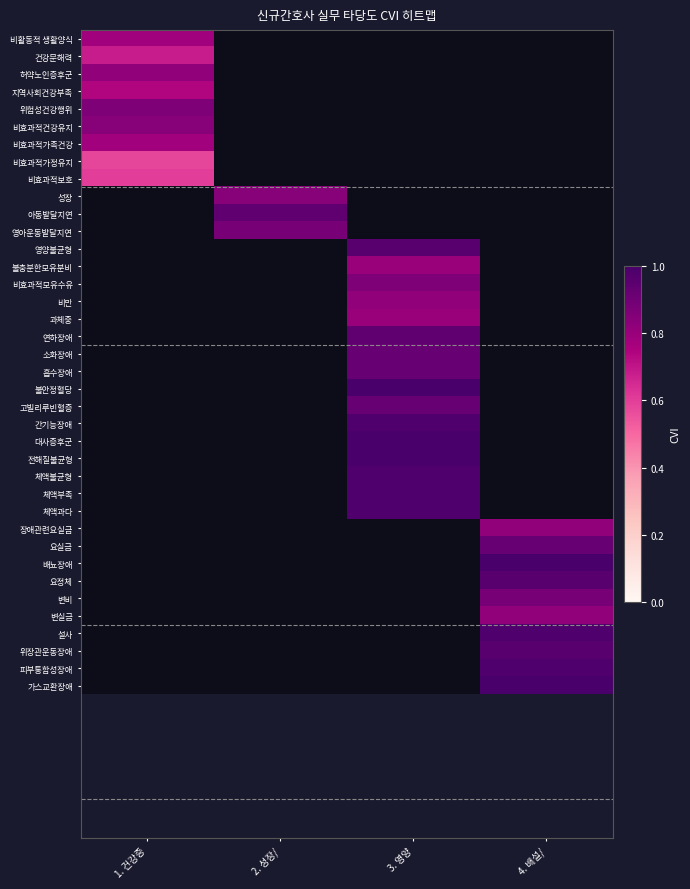

Rank the series by their maximum value, from lowest to highest.

비효과적가정유지, 비효과적보호, 건강문해력, 지역사회건강부족, 비활동적 생활양식, 비효과적가족건강, 허약노인증후군, 비효과적건강유지, 위험성건강행위, 성장, 아동발달지연, 영아운동발달지연, 영양불균형, 불충분한모유분비, 비효과적모유수유, 비만, 과체중, 연하장애, 소화장애, 흡수장애, 불안정혈당, 고빌리루빈혈증, 간기능장애, 대사증후군, 전해질불균형, 체액불균형, 체액부족, 체액과다, 장애관련요실금, 요실금, 배뇨장애, 요정체, 변비, 변실금, 설사, 위장관운동장애, 피부통합성장애, 가스교환장애